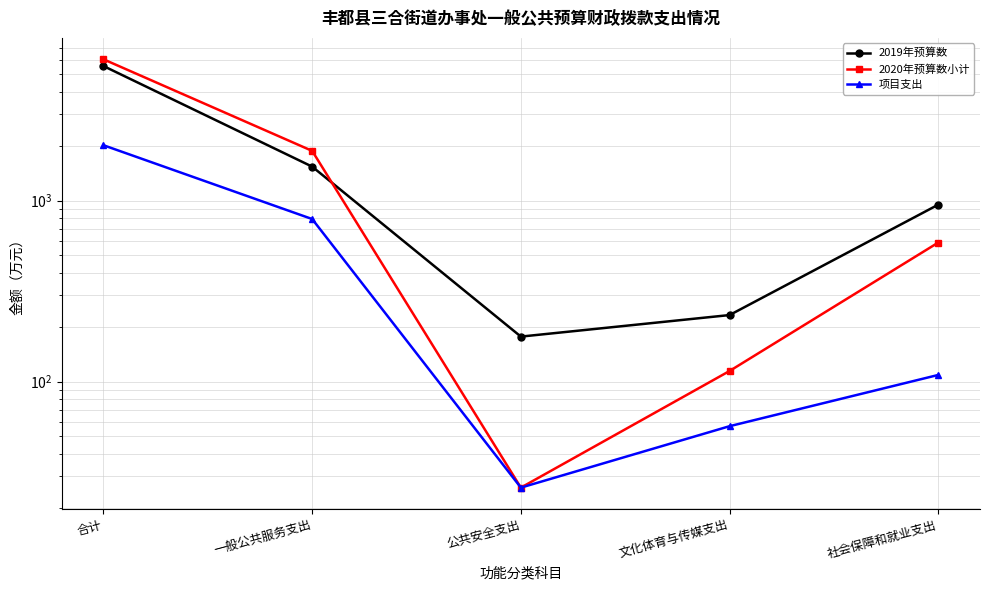

At 合计, list the series in order from smallest to largest.

项目支出, 2019年预算数, 2020年预算数小计